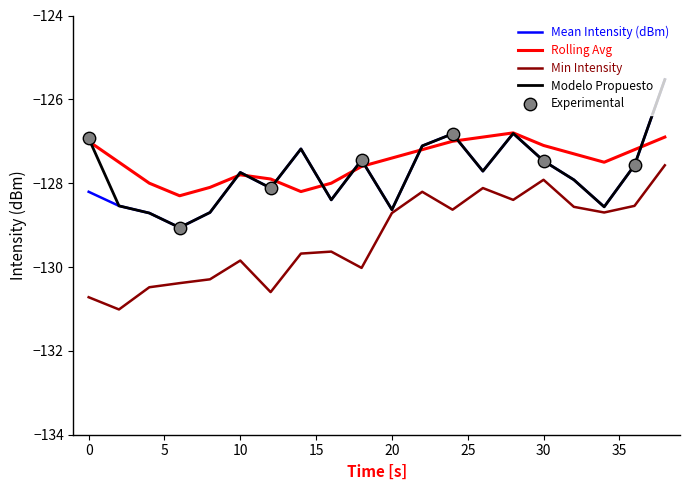

True or false: Min Intensity and Rolling Avg intersect in this chart.

False